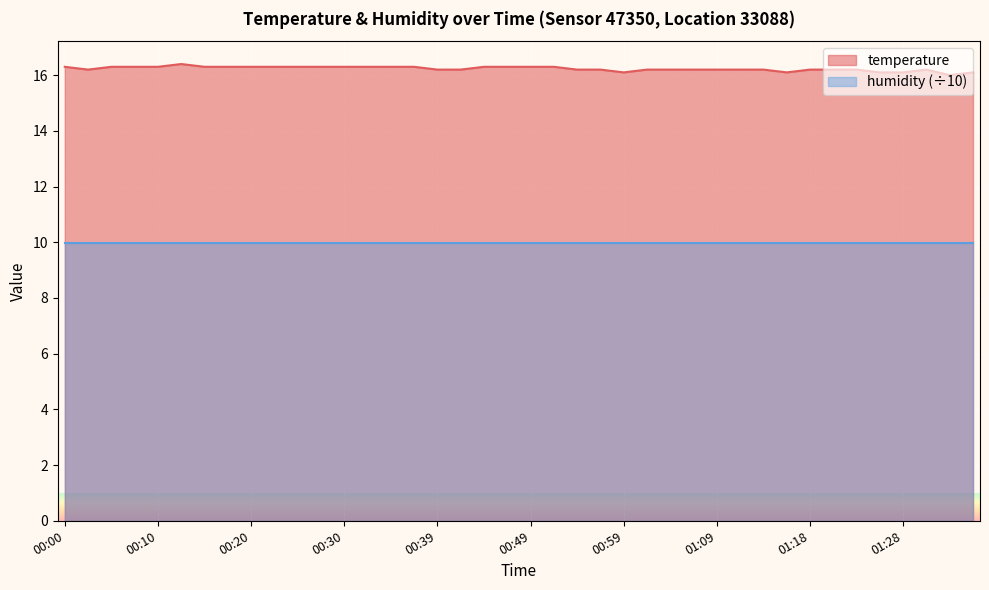

What is the label of the 13th point from the right?

01:06